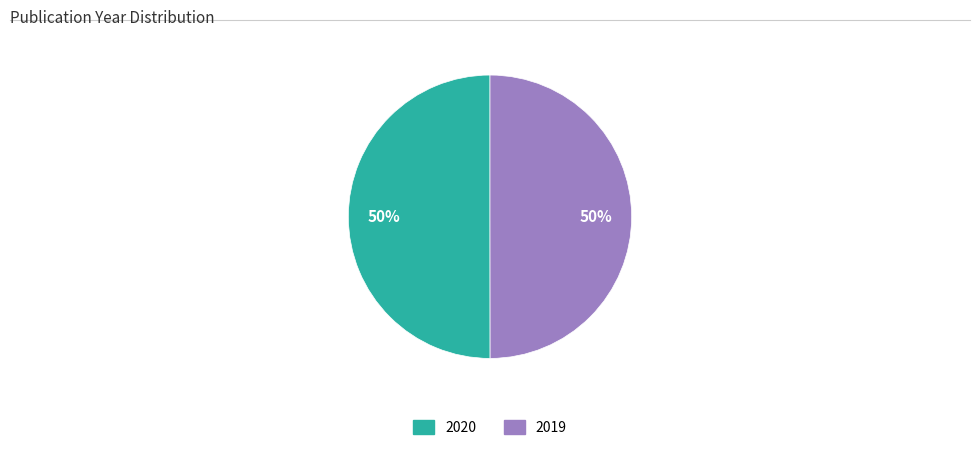

Do 2019 and 2020 together represent more than half of the pie?

Yes